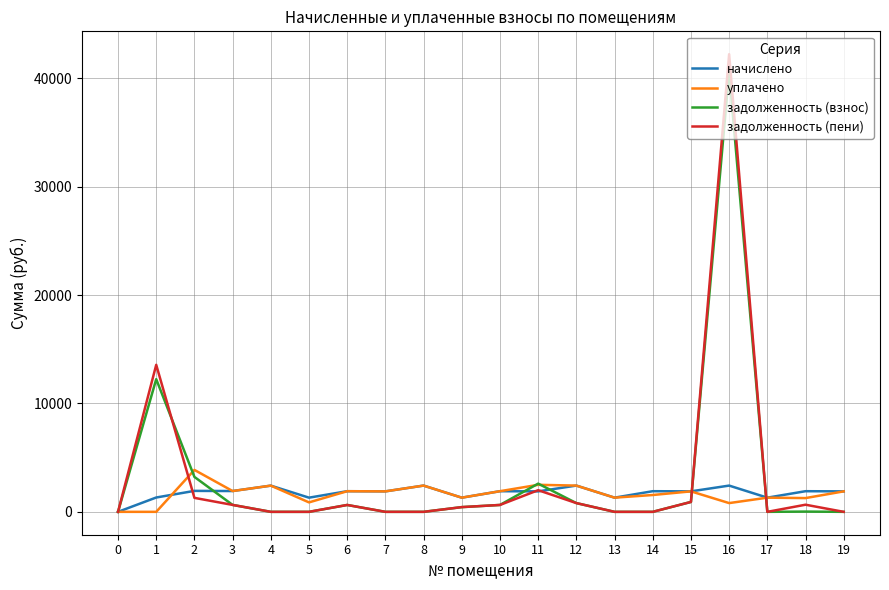

How many lines are shown in the chart?

4